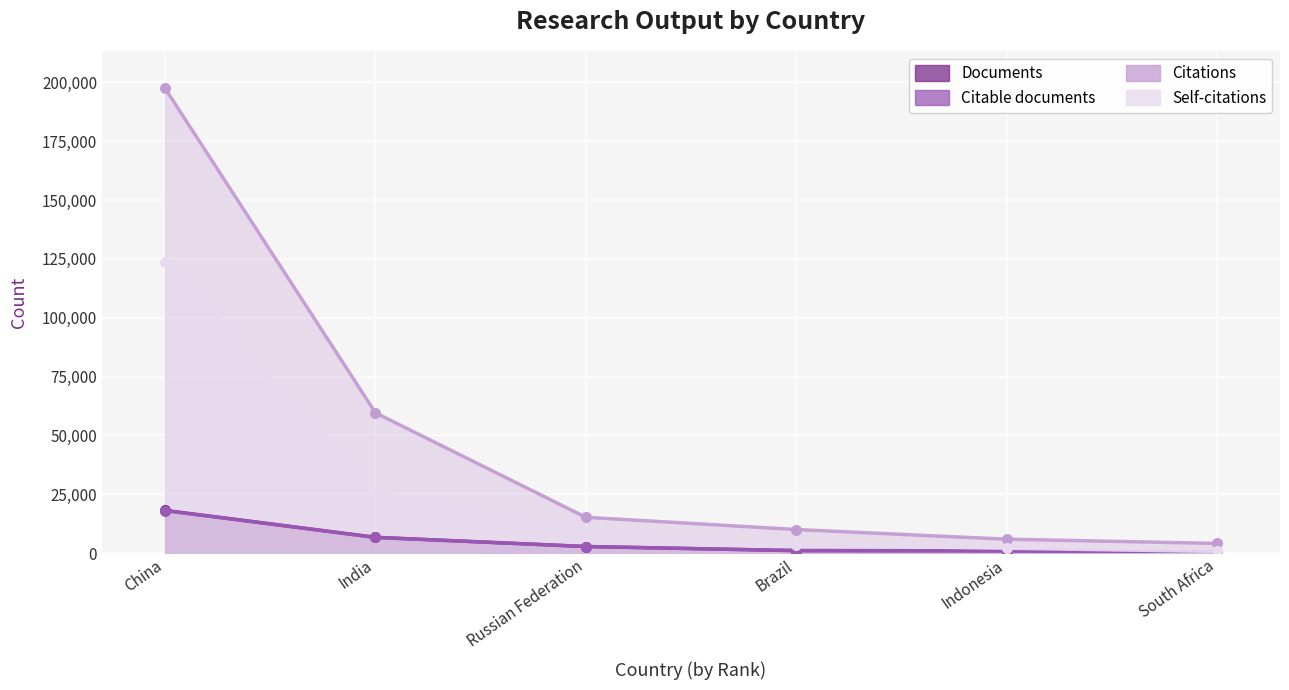

Is the value of Citable documents at Indonesia greater than the value of Self-citations at Russian Federation?

No